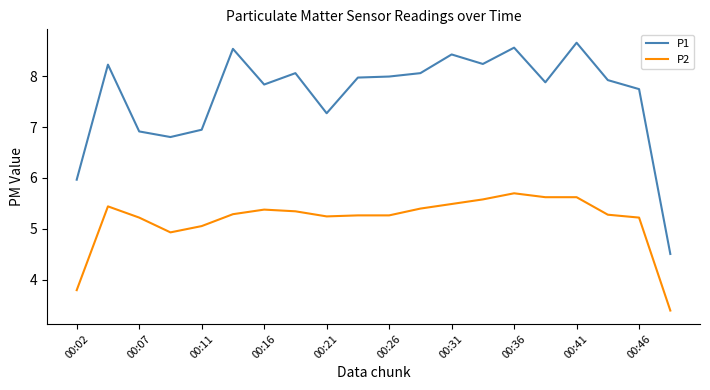

Which series has the largest range (max minus min)?

P1